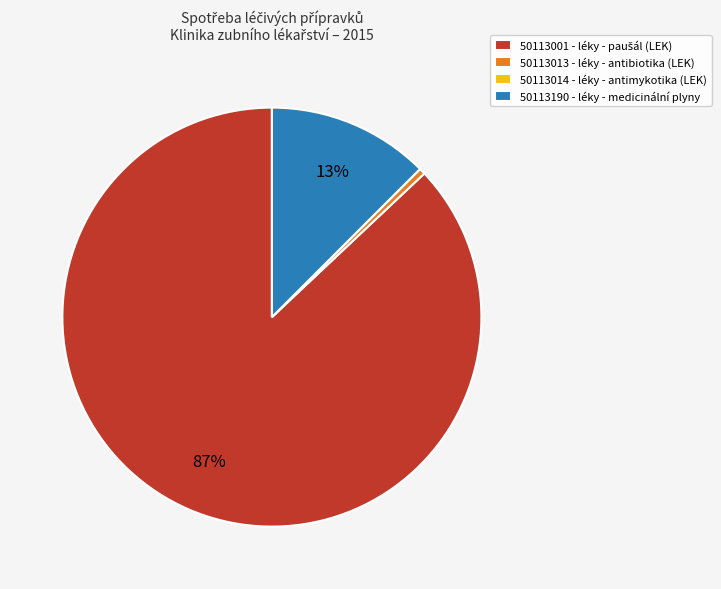

To the nearest percent, what is the difference between the largest and smallest slice percentages?

87%